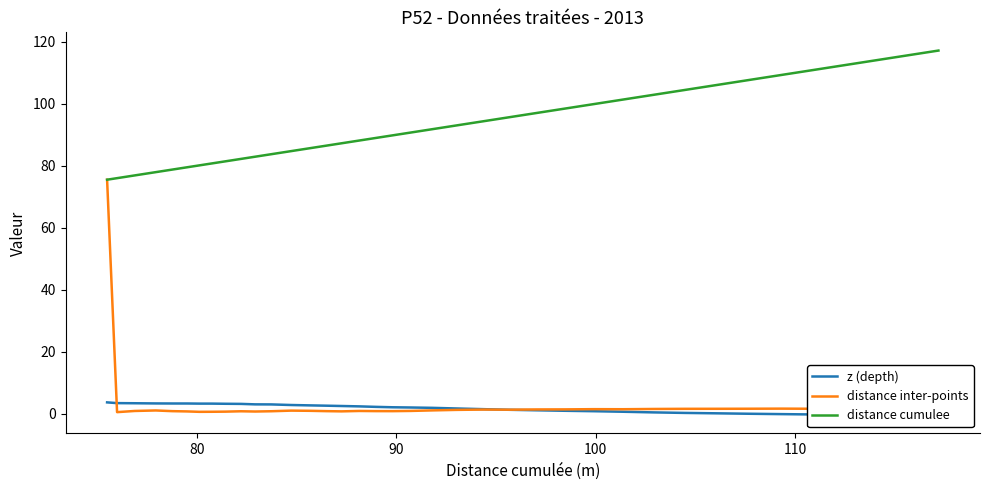

What is the average value of the distance cumulee series?

92.9